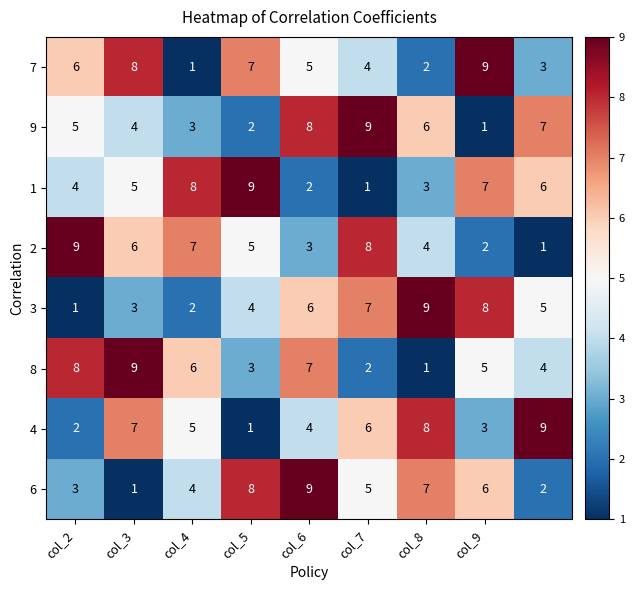

At how many categories does at least one series exceed 4?

9